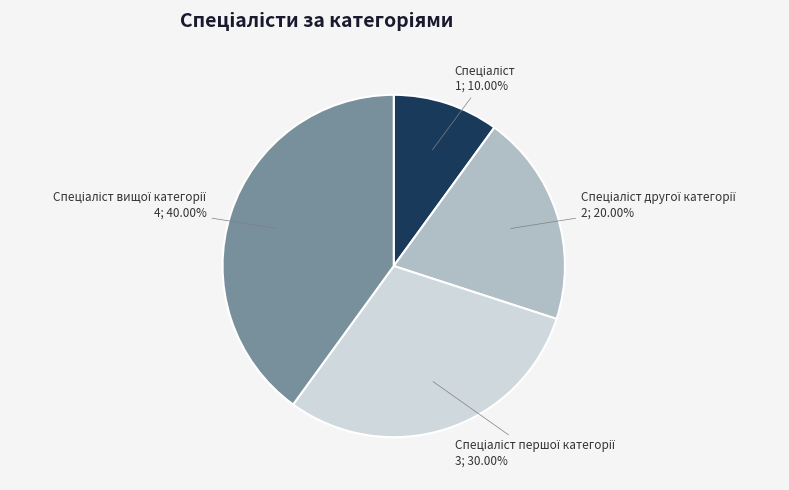

Does any single category account for the majority?

No